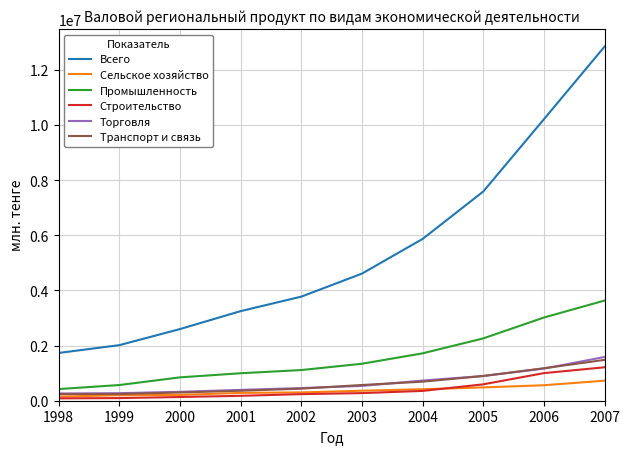

What is the difference between the highest and lowest values at 2001?

3072841.3